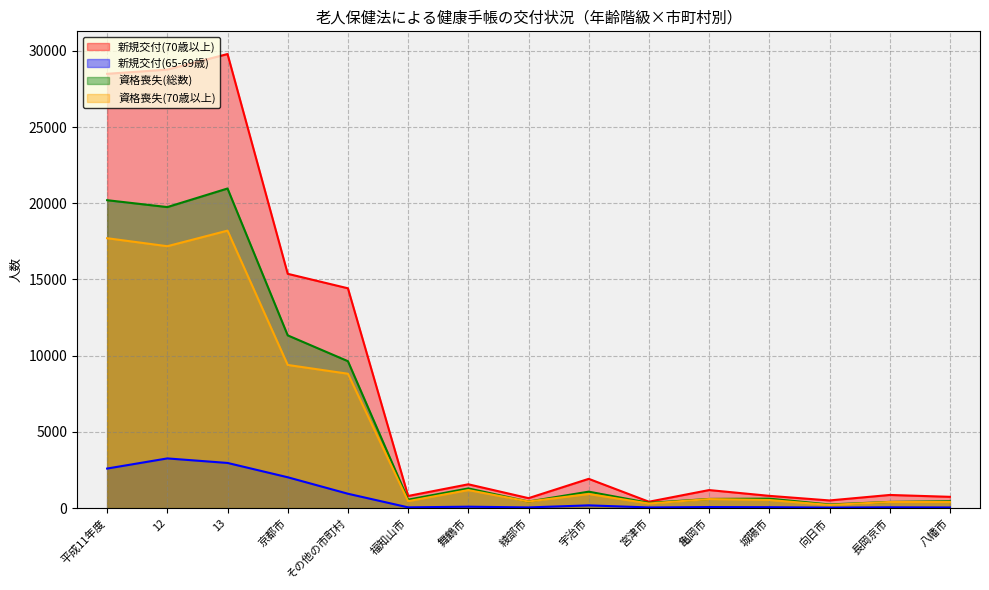

Which series has the largest range (max minus min)?

新規交付(70歳以上)